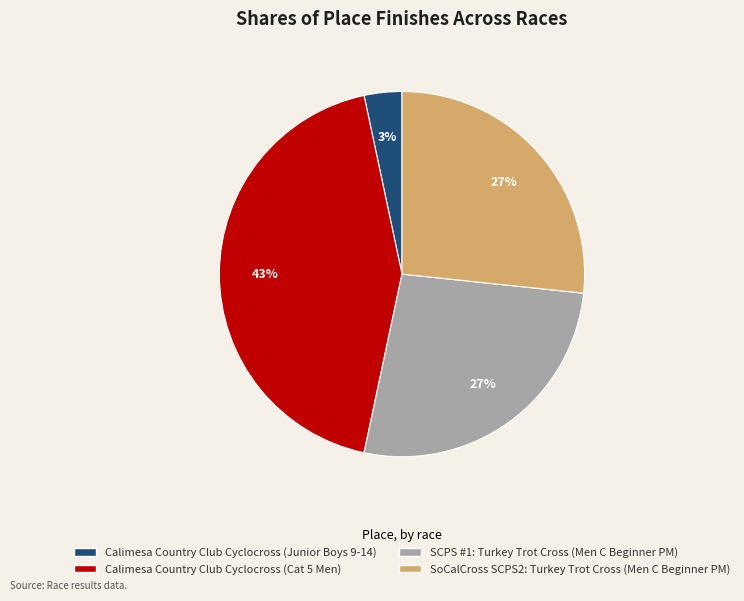

Which has a higher value, SoCalCross SCPS2: Turkey Trot Cross (Men C Beginner PM) or Calimesa Country Club Cyclocross (Junior Boys 9-14)?

SoCalCross SCPS2: Turkey Trot Cross (Men C Beginner PM)